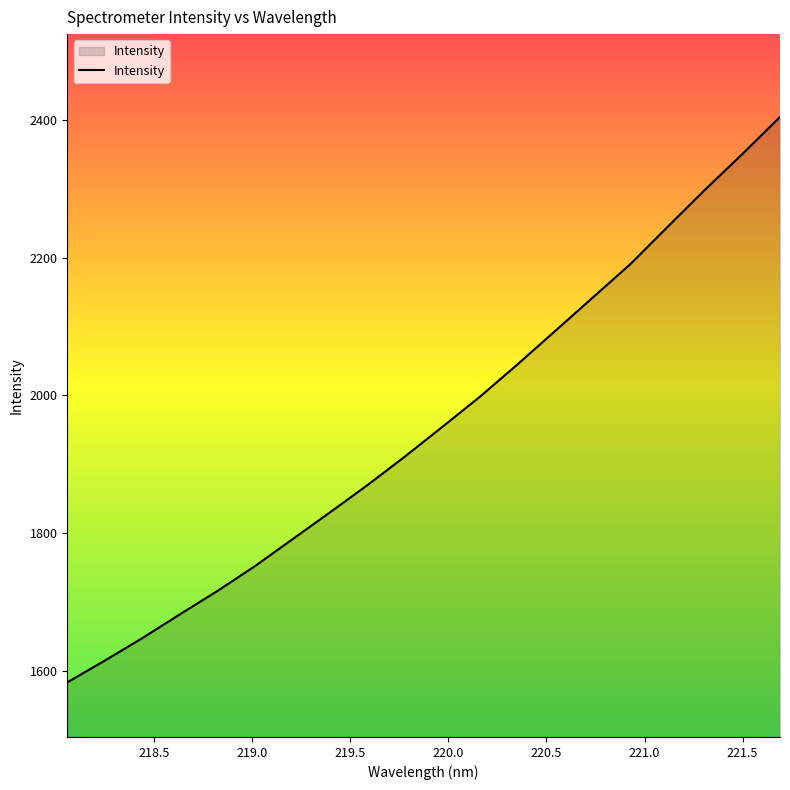

What is the sum of all values?

39122.6